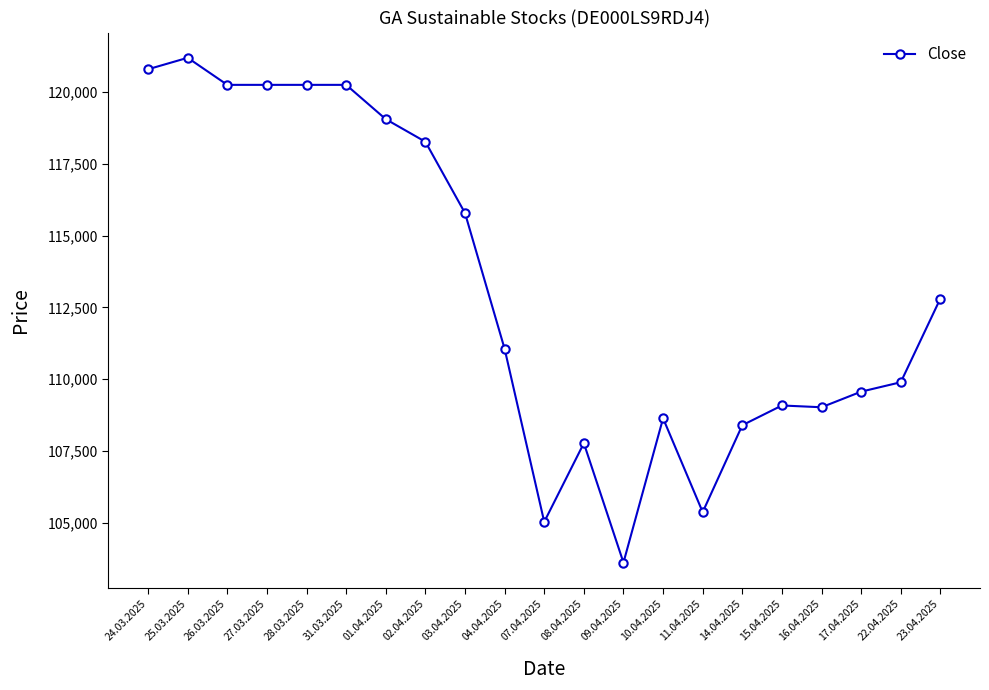

How many series are shown in this chart?

1